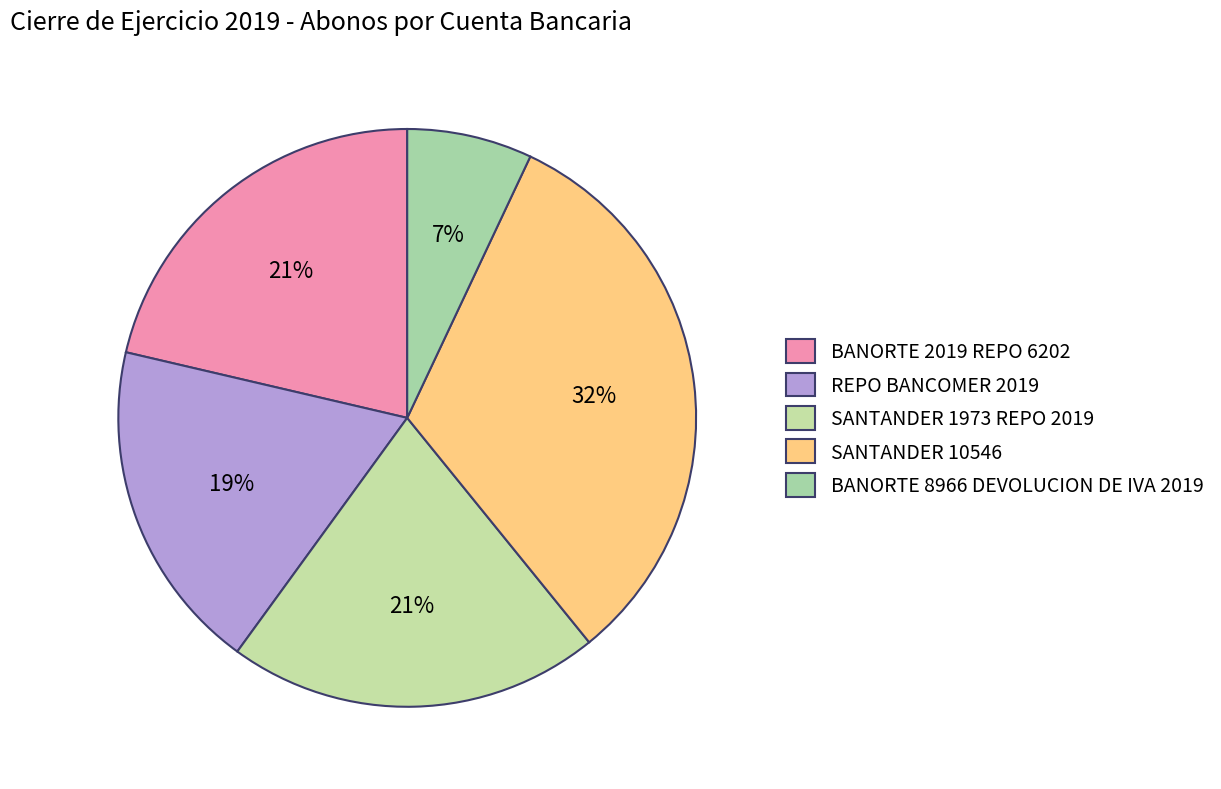

Count the number of slices in the pie.

5